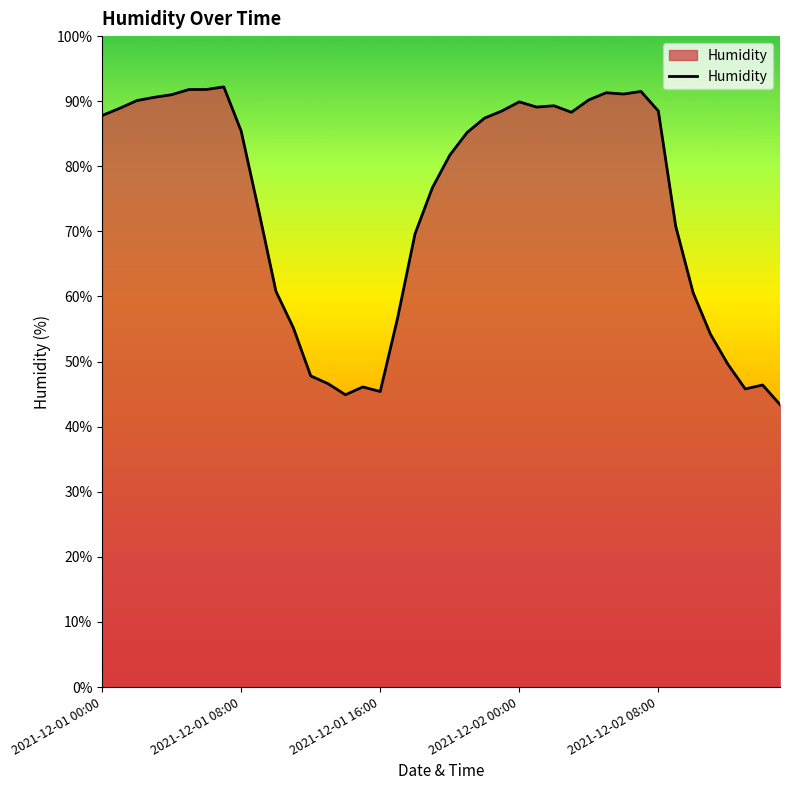

What is the minimum value shown in the chart?

43.4